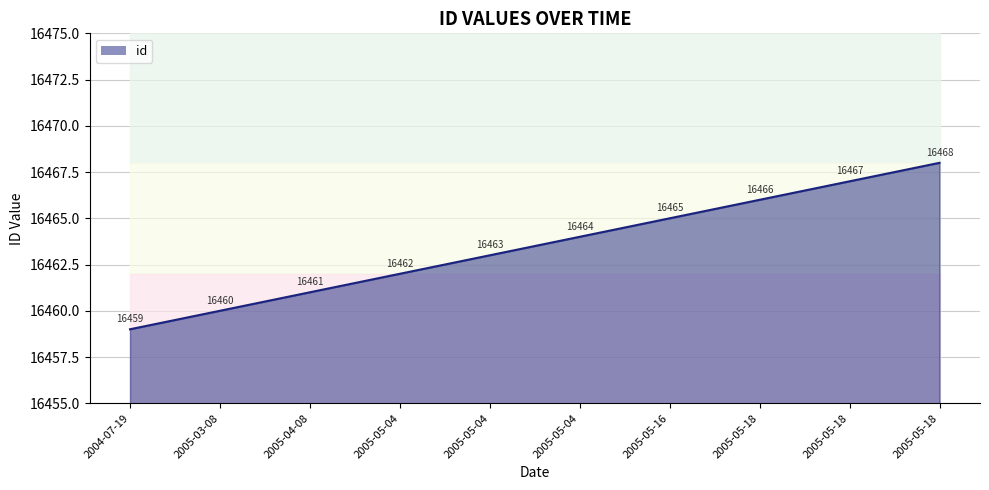

Approximately how many times larger is the value at 2005-05-18 compared to 2005-05-04?

1.0